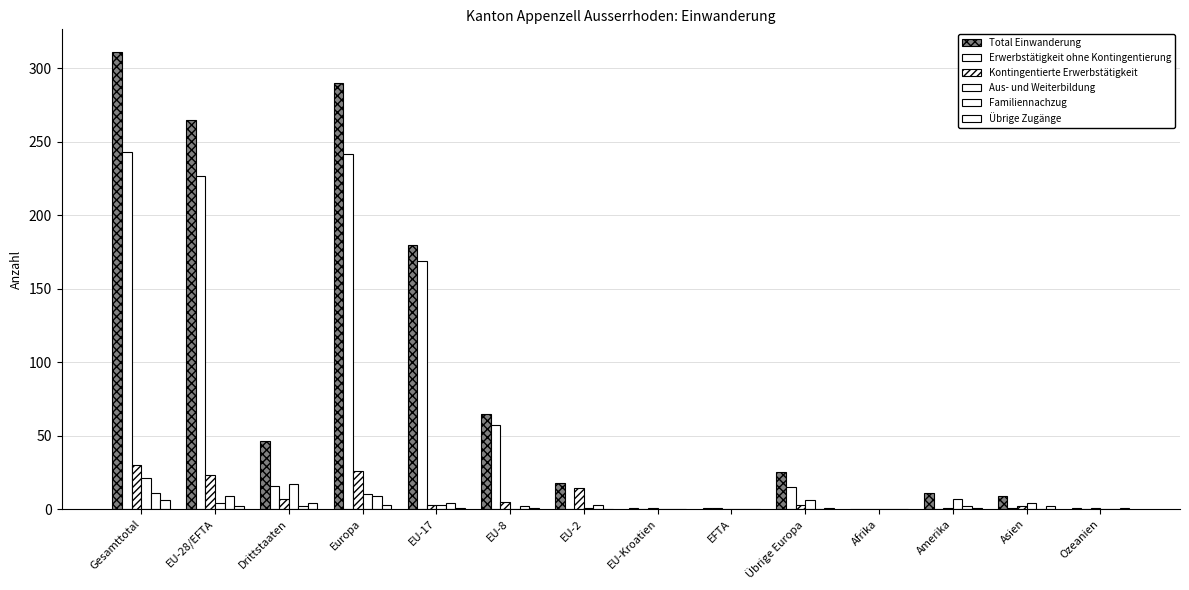

Where is Erwerbstätigkeit ohne Kontingentierung nearest to the value 121?

EU-17